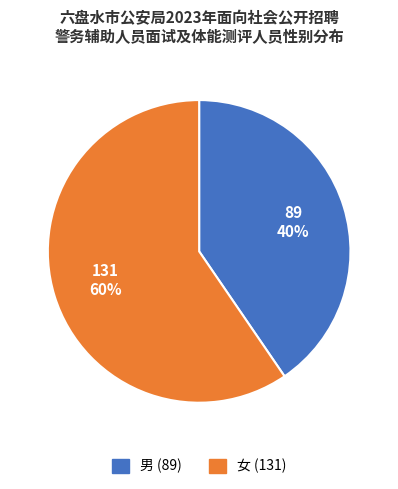

Is there any slice that represents more than half of the pie?

Yes